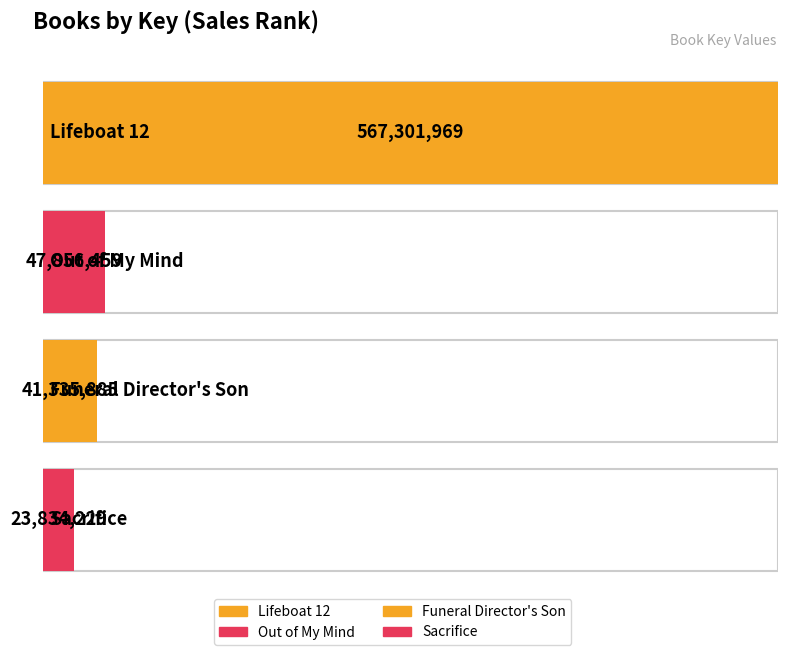

Which label corresponds to the smallest value in the chart?

Sacrifice